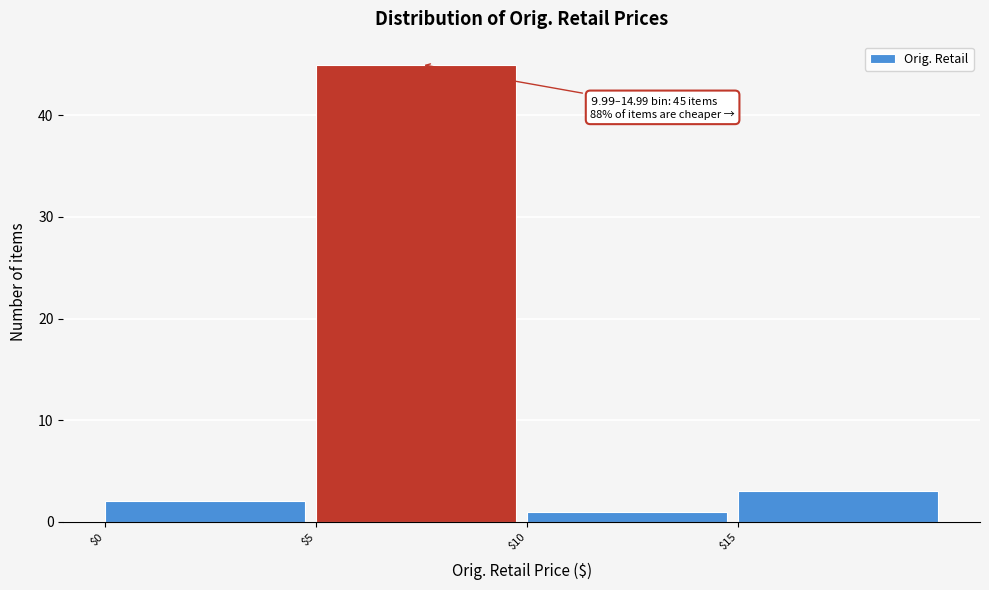

Over which range of the x-axis is the bar tallest?

5 to 10